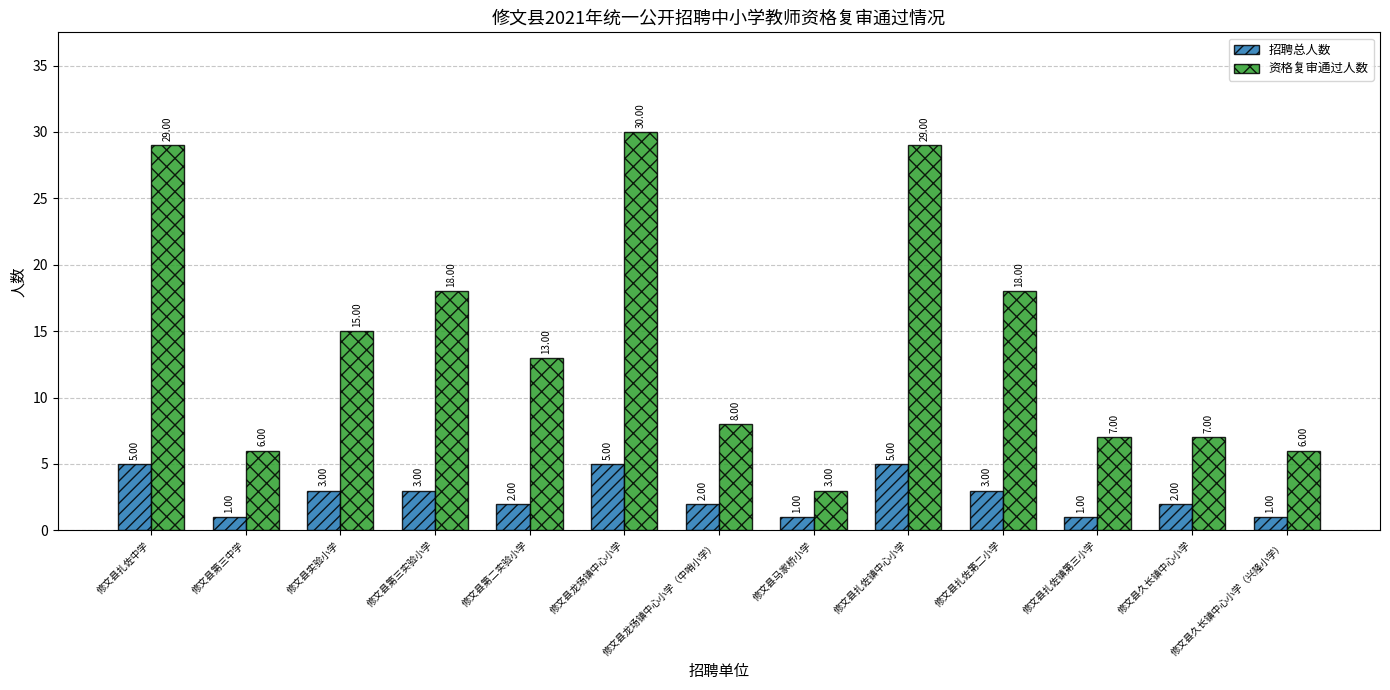

What is the sum of the 资格复审通过人数 values at 修文县第三实验小学 and 修文县第三中学?

24